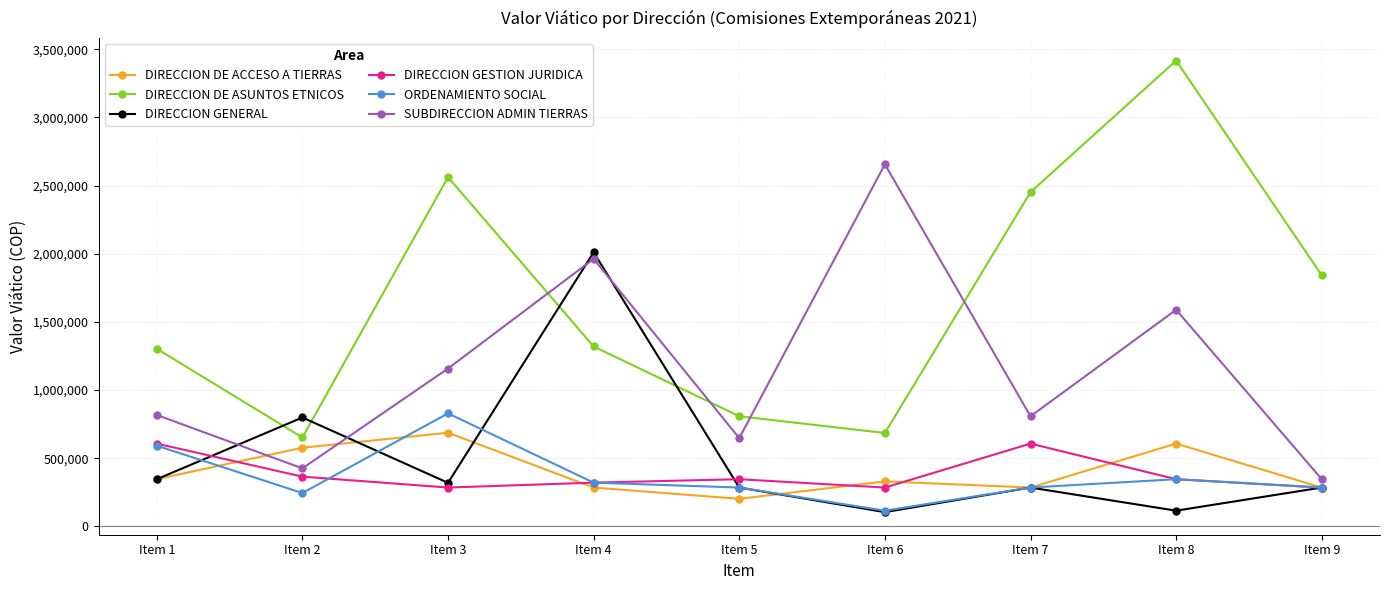

Count the number of data series in this chart.

6